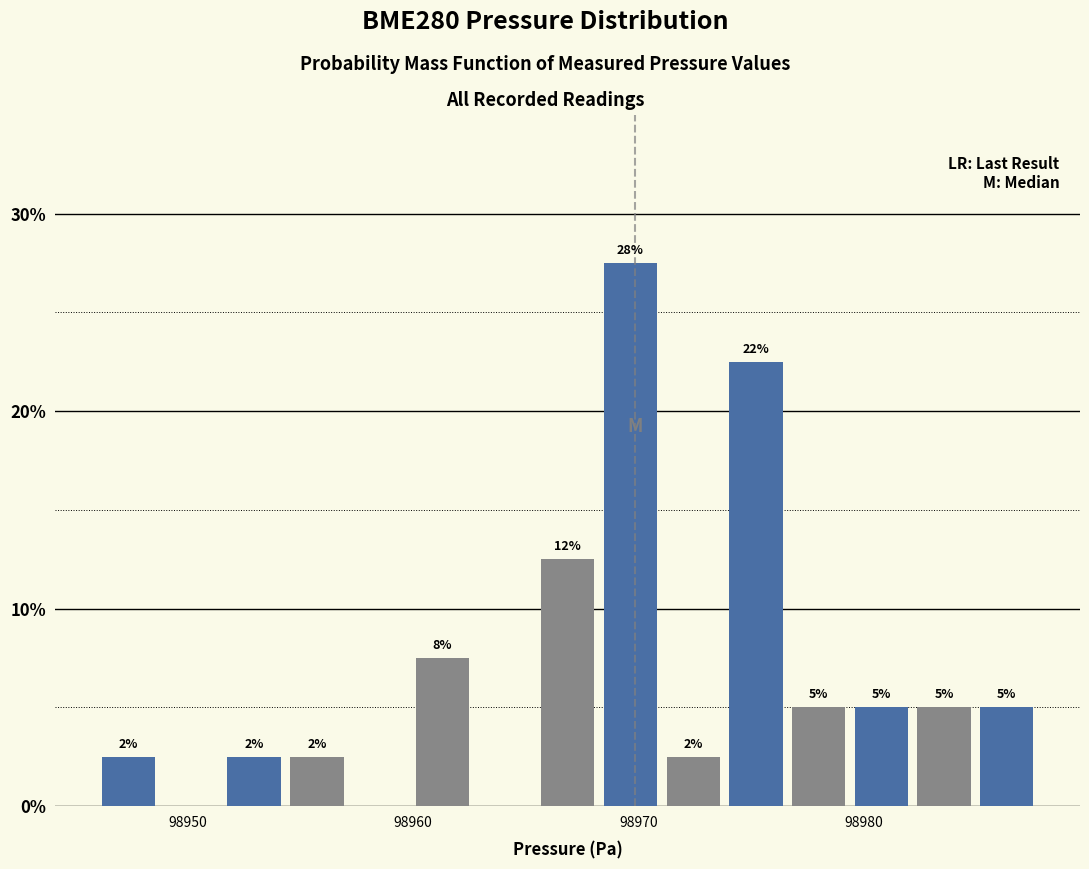

Read against the x-axis, roughly where is the centre of the tallest bar?

98970